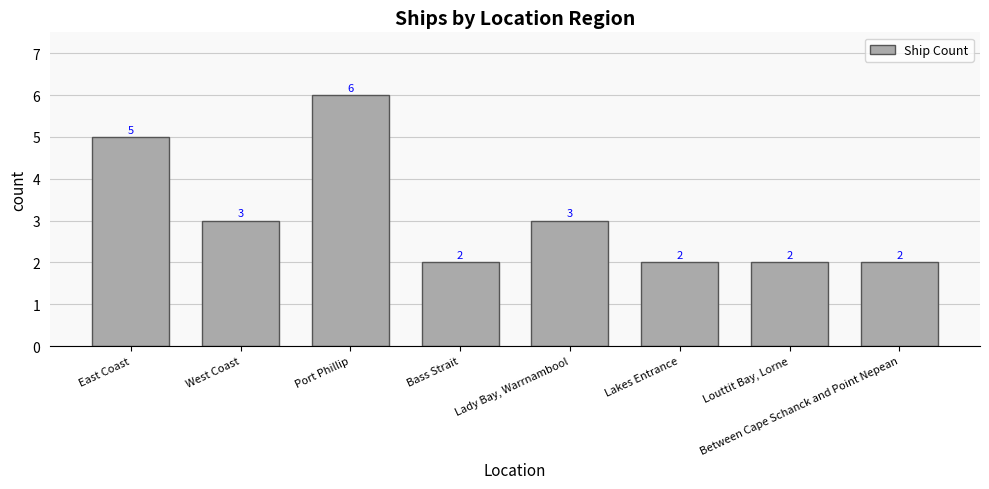

What is the difference between the values at Port Phillip and Lady Bay, Warrnambool?

3